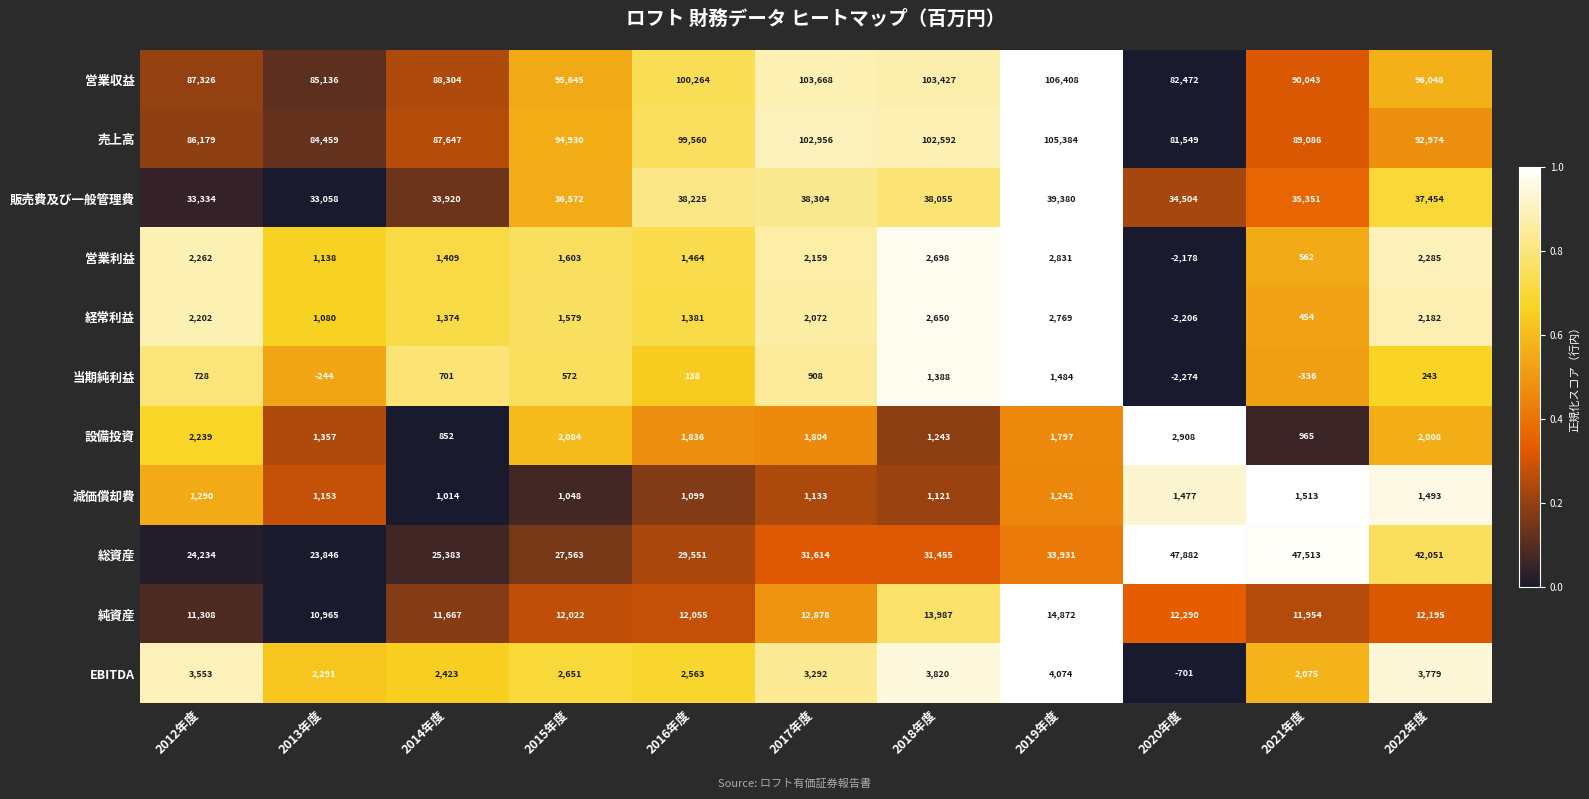

Where does the 経常利益 series first go above 1579?

2012年度